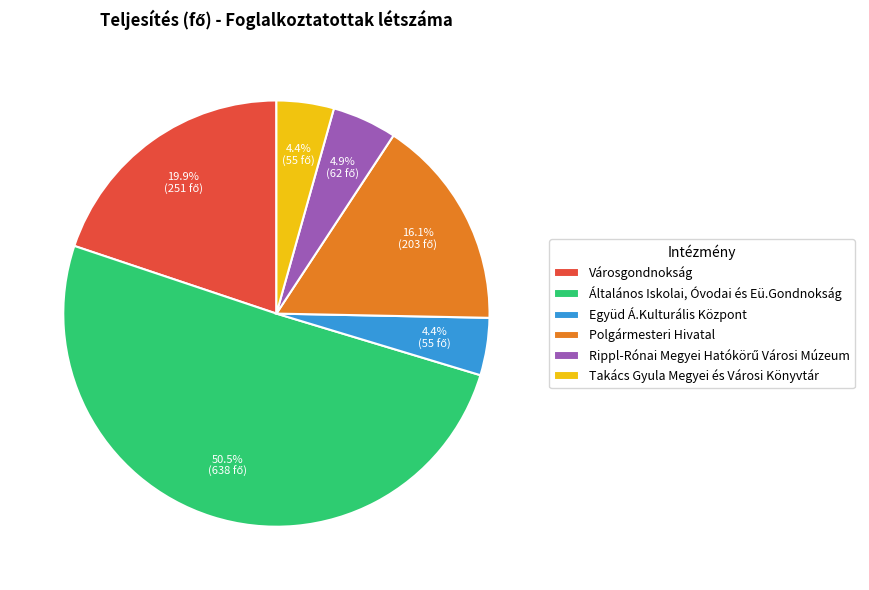

What is the largest slice in the pie chart?

Általános Iskolai, Óvodai és Eü.Gondnokság